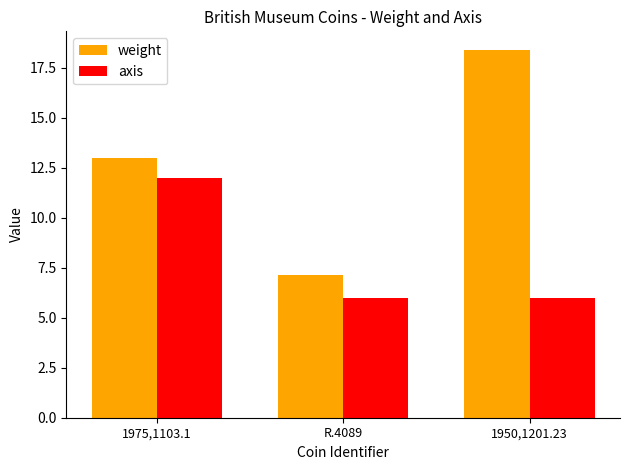

What is the minimum value for weight?

7.1